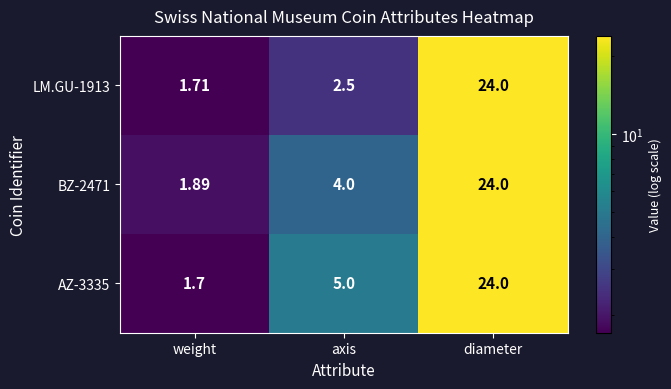

At which category is the sum across all series the highest?

diameter